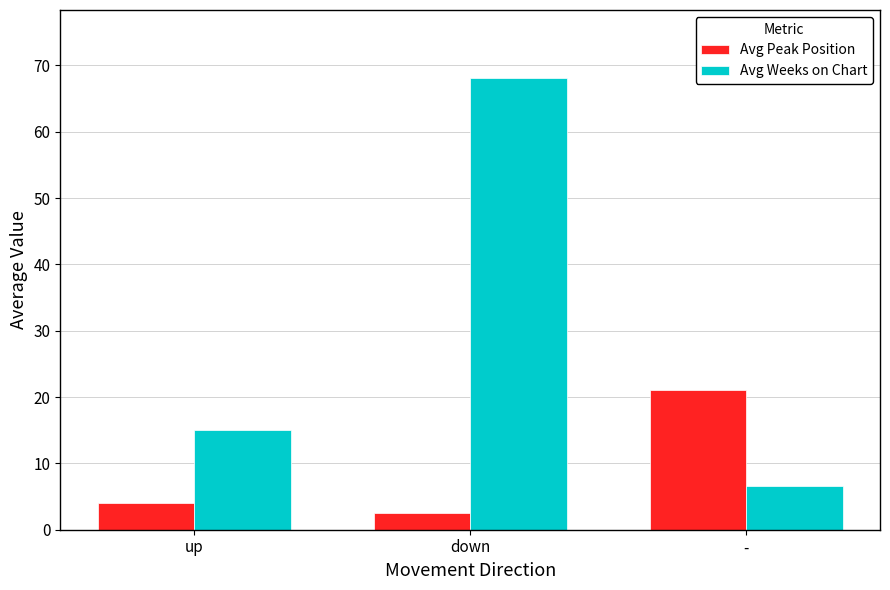

Which series changed the most between down and -?

Avg Weeks on Chart